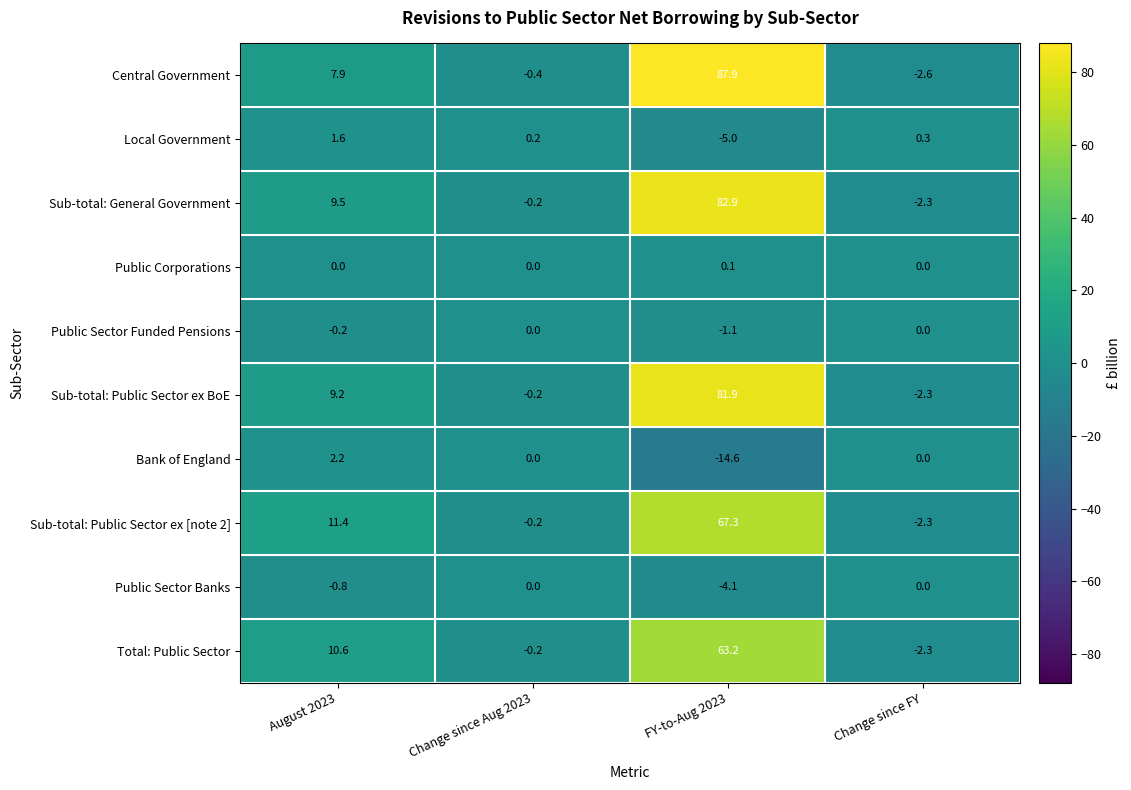

The Total: Public Sector series shows 3.4 at August 2023. True or false?

False